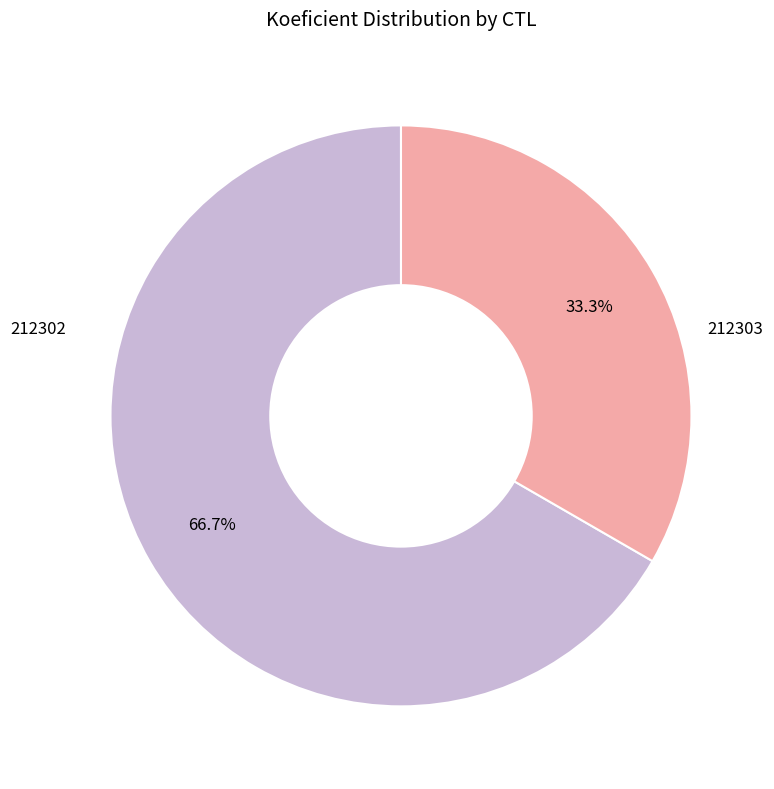

Is there a majority slice in this chart?

Yes